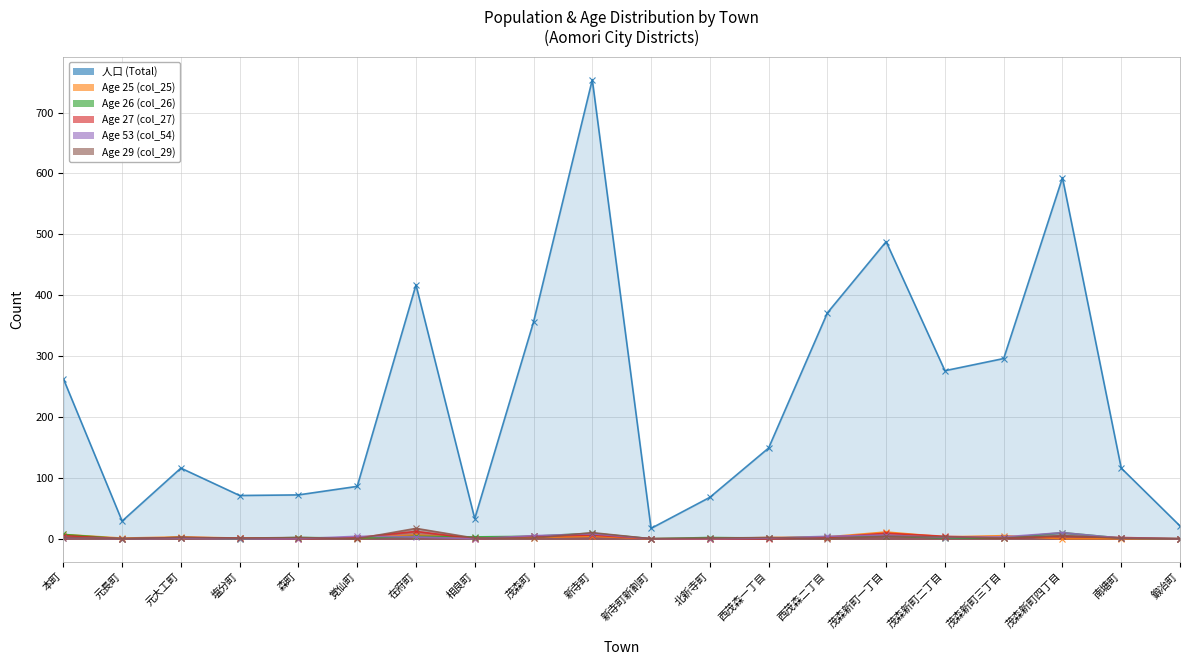

Does the chart display data point markers on the line(s)?

Yes